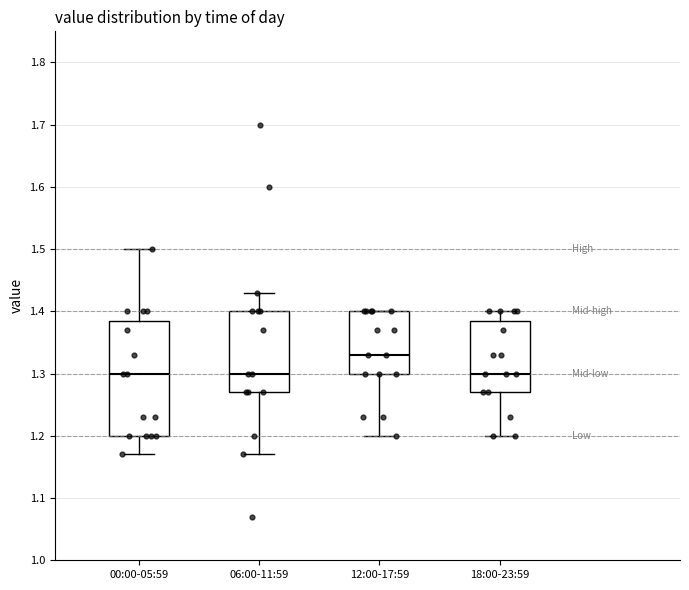

Where does the upper whisker of the box for 00:00-05:59 end on the y-axis? The values are not printed on the chart, so give them approximately, as read against the axis.

1.50